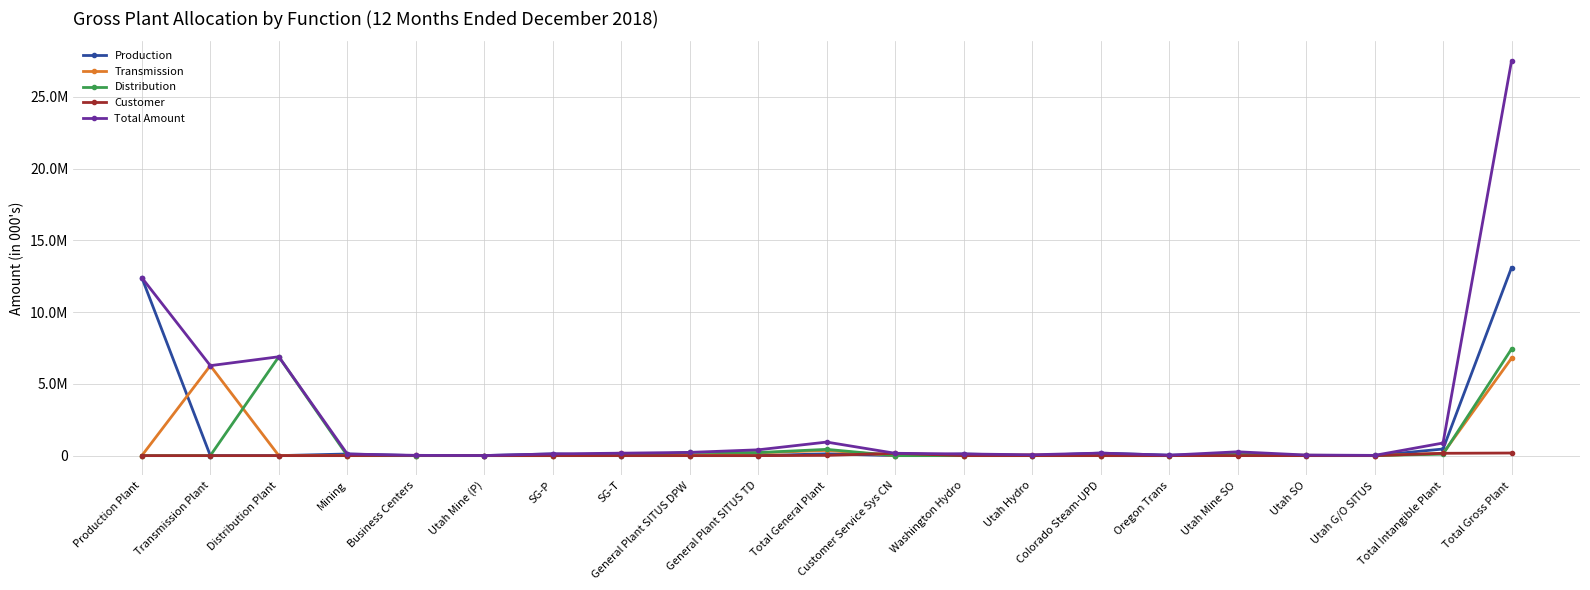

What are all the series names shown in the legend?

Production, Transmission, Distribution, Customer, Total Amount